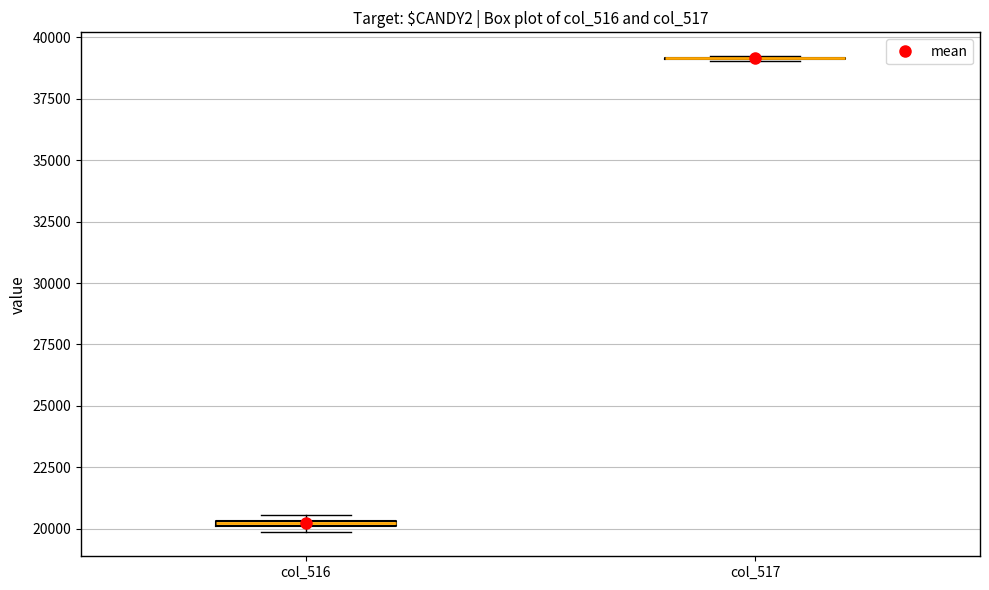

Where is the upper edge of the box for col_516 on the y-axis? The values are not printed on the chart, so give them approximately, as read against the axis.

20500